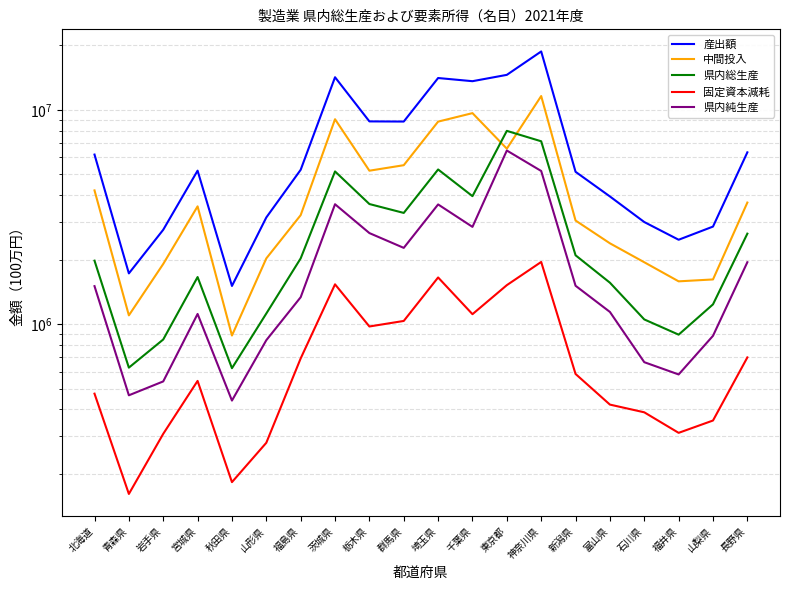

Between 山形県 and 石川県, which series saw the biggest shift?

県内純生産